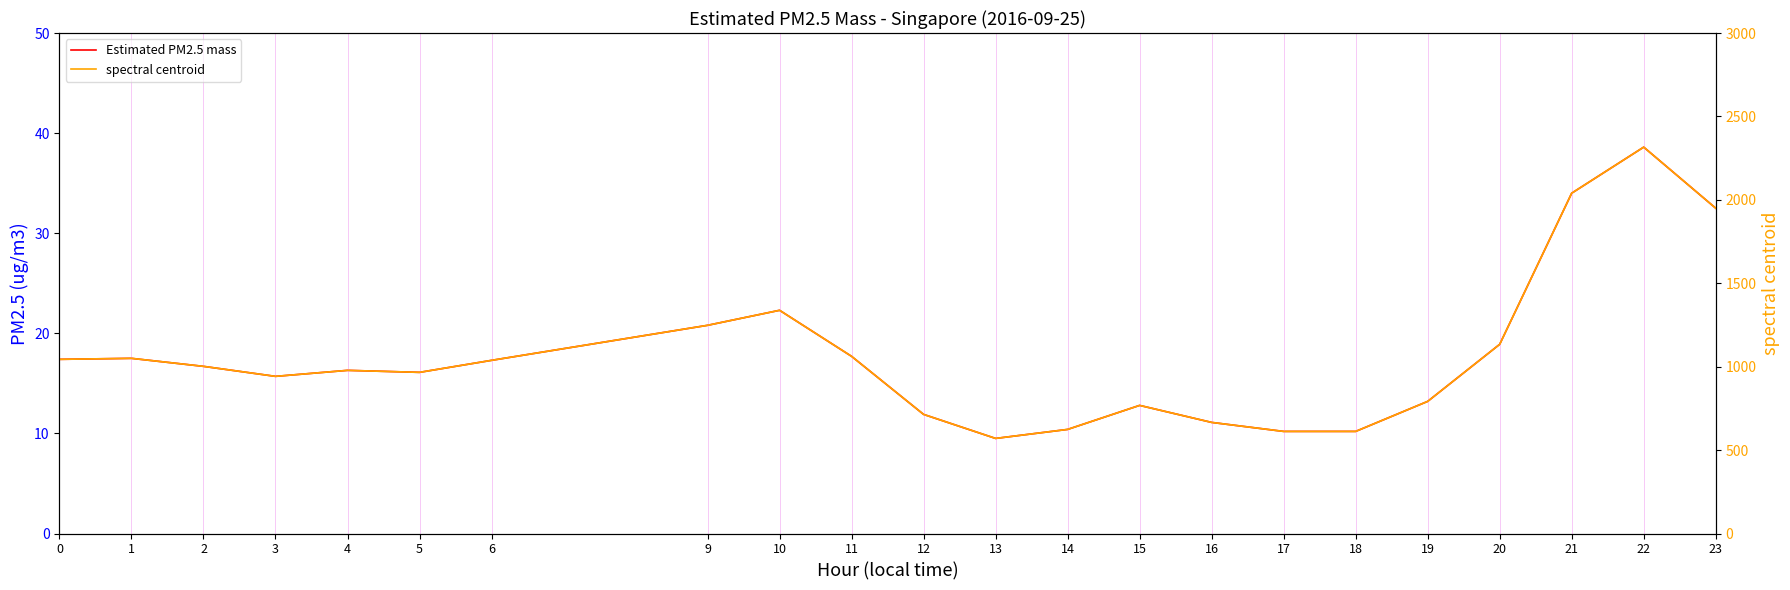

True or false: Estimated PM2.5 mass and spectral centroid intersect in this chart.

False